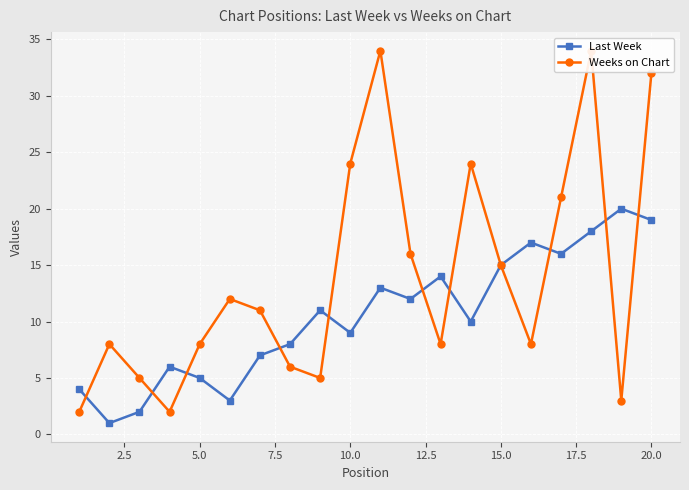

What is the value of the Weeks on Chart point at the 13th from the left?

8